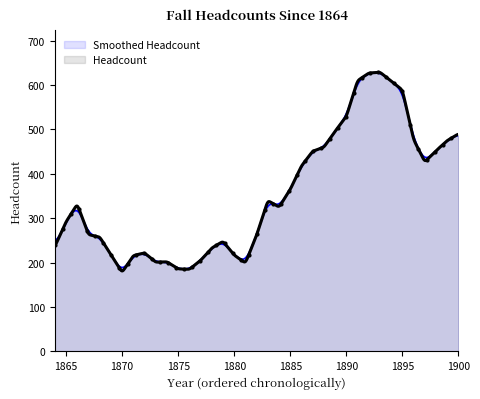

How many data points are above 325?

17